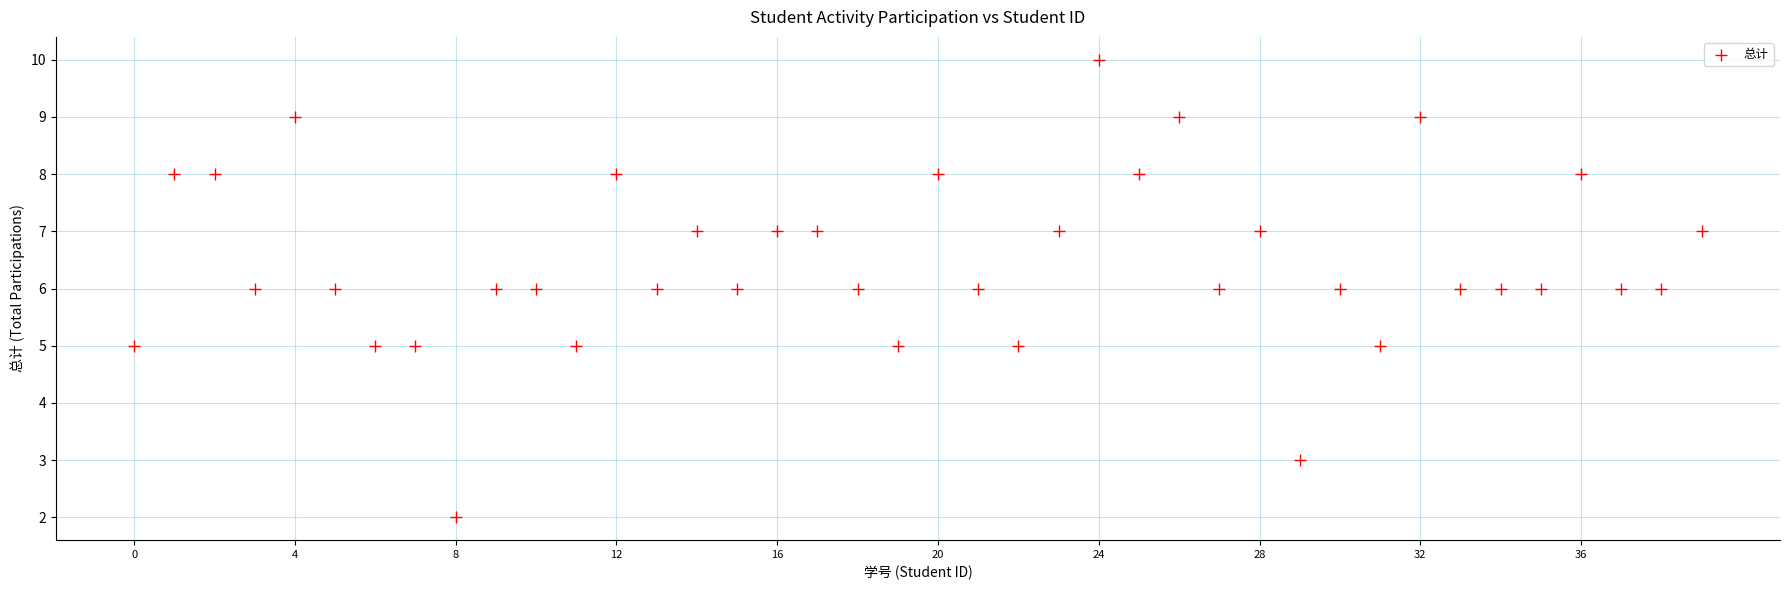

What is the range of Y values (max minus min)?

8